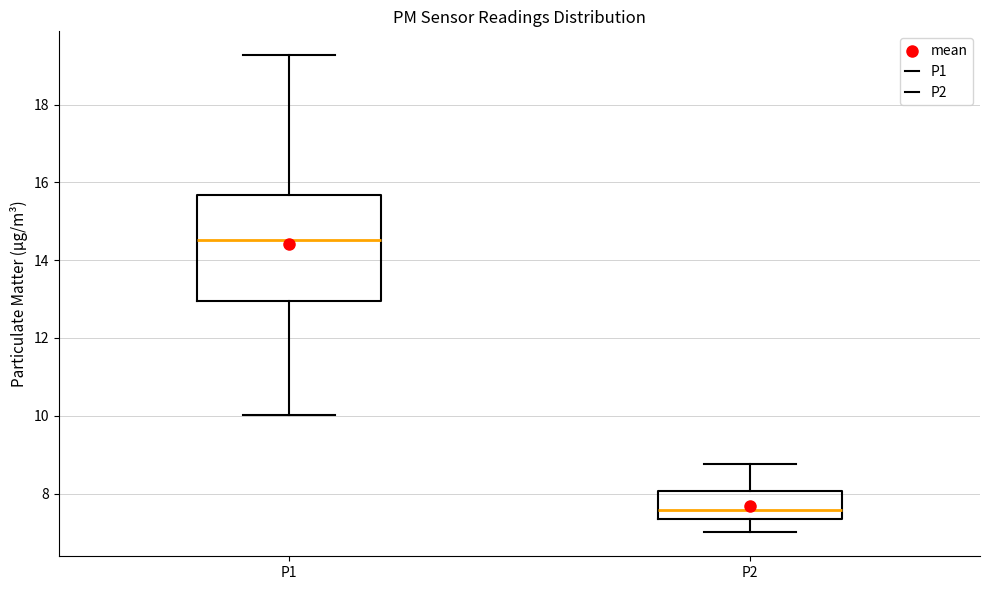

Where does the lower whisker of the box for P1 end on the y-axis? The values are not printed on the chart, so give them approximately, as read against the axis.

10.0